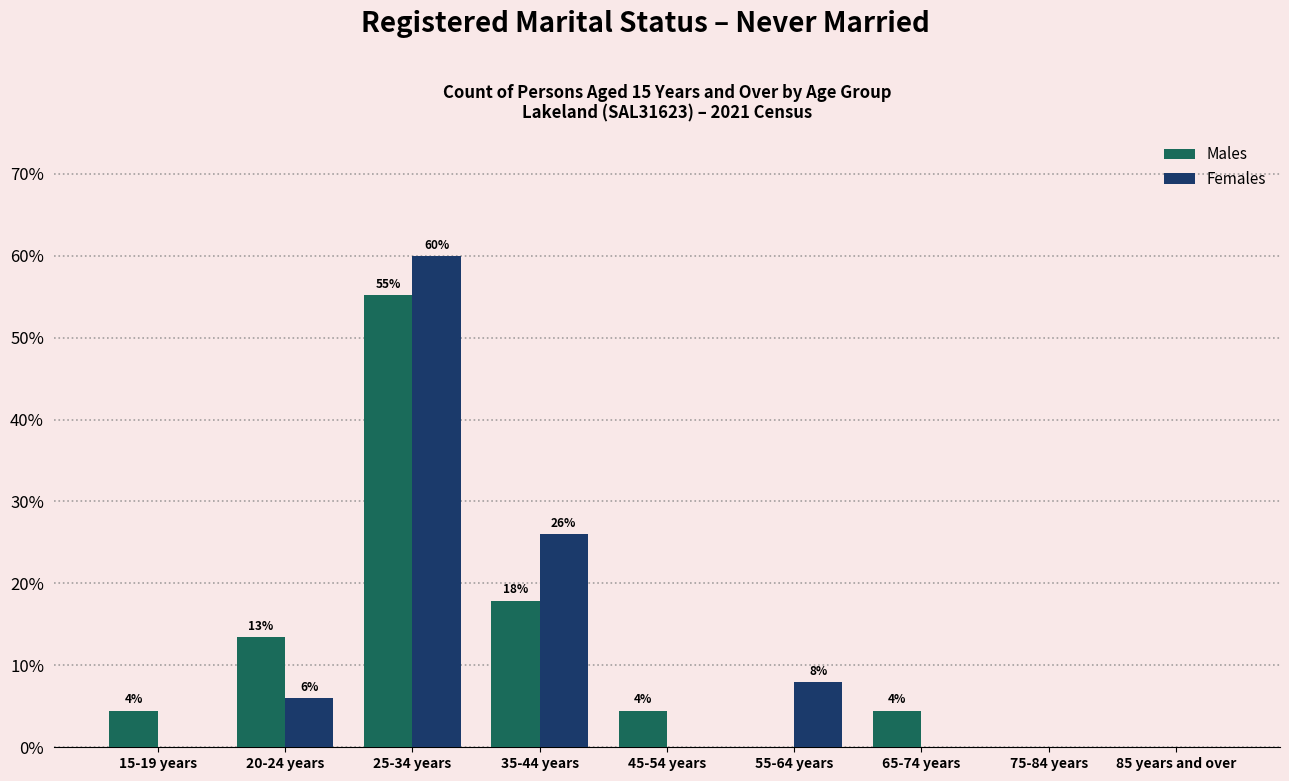

At which label is Females closest to 30?

35-44 years